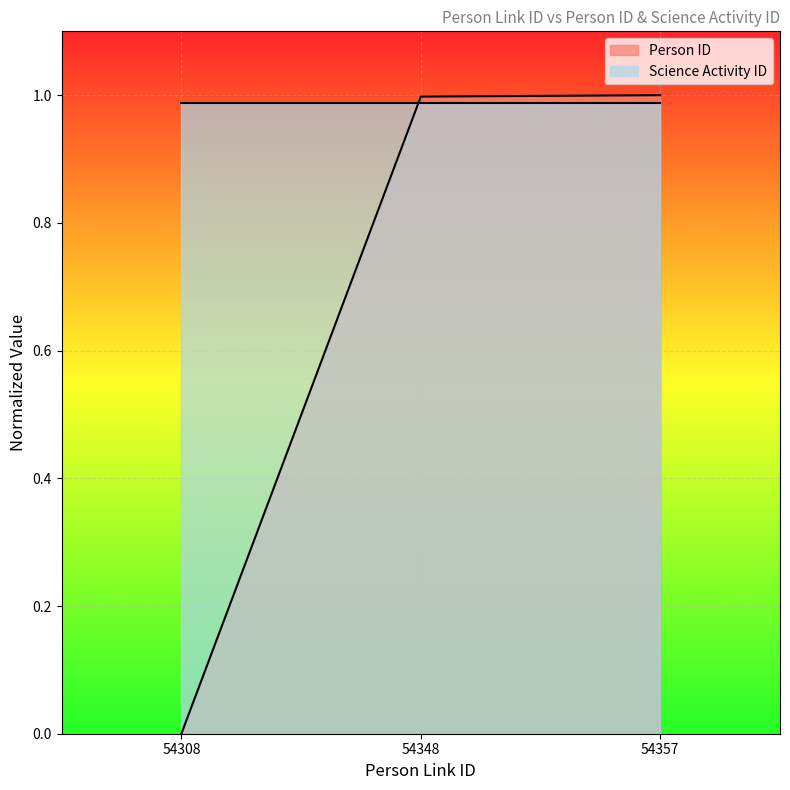

List the labels in order of value, largest first.

54357, 54348, 54308